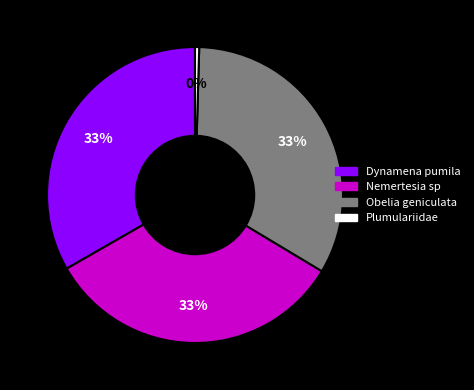

The Nemertesia sp slice represents 20% of the pie. True or false?

False